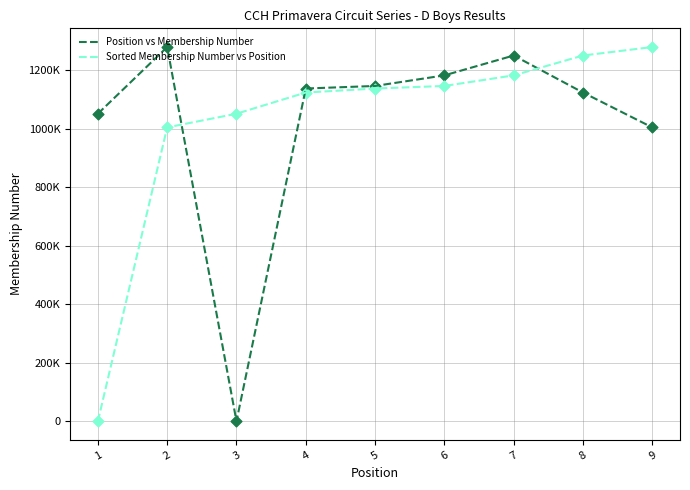

Is this an area chart (filled region under the line)?

No